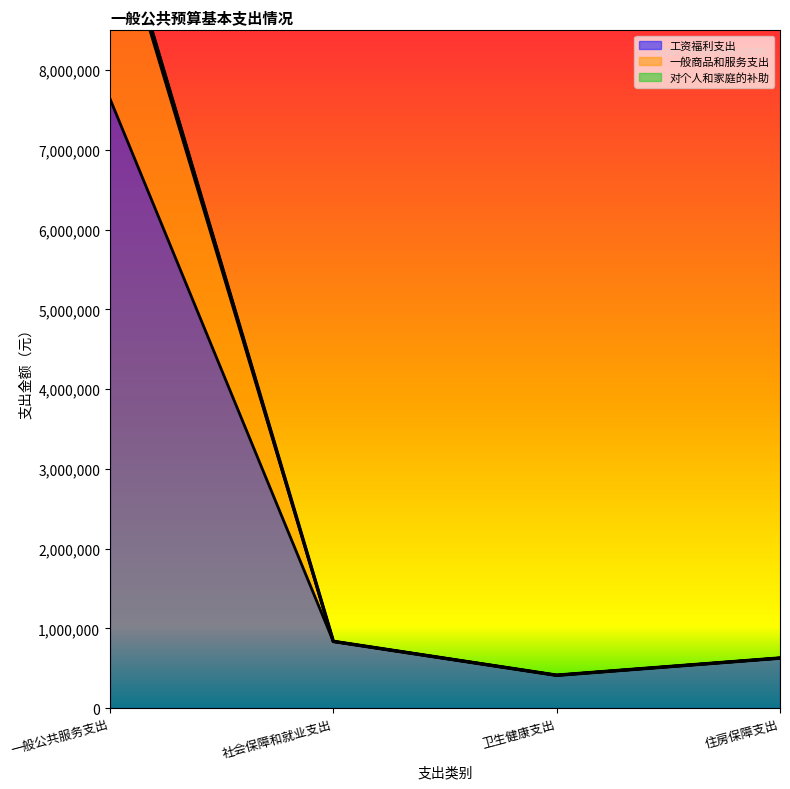

What is the difference between the maximum and minimum values in the 对个人和家庭的补助 series?

9859500